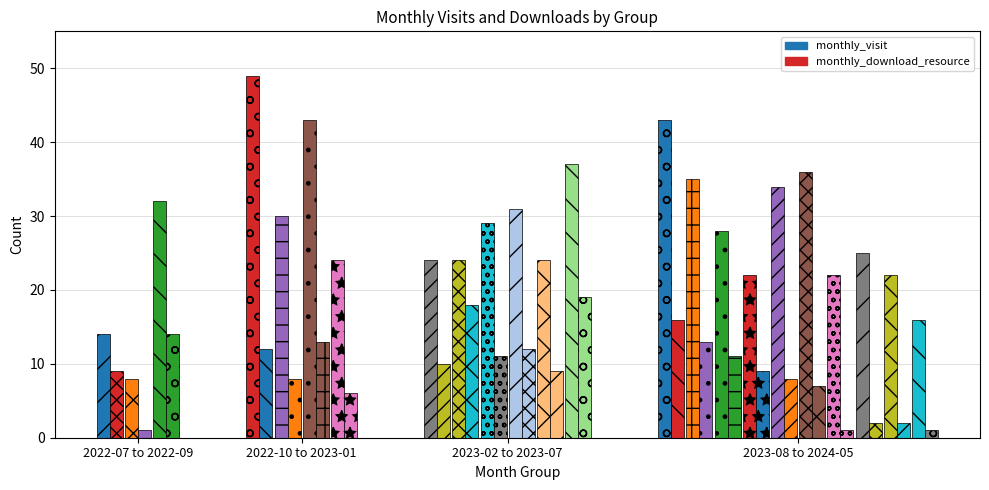

What is the difference between the second highest and minimum values in the monthly_download_resource series?

17